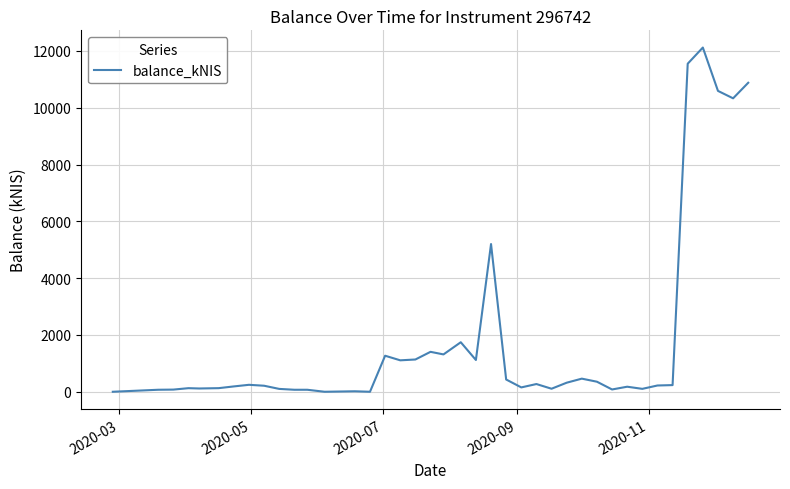

How many series are shown in this chart?

1